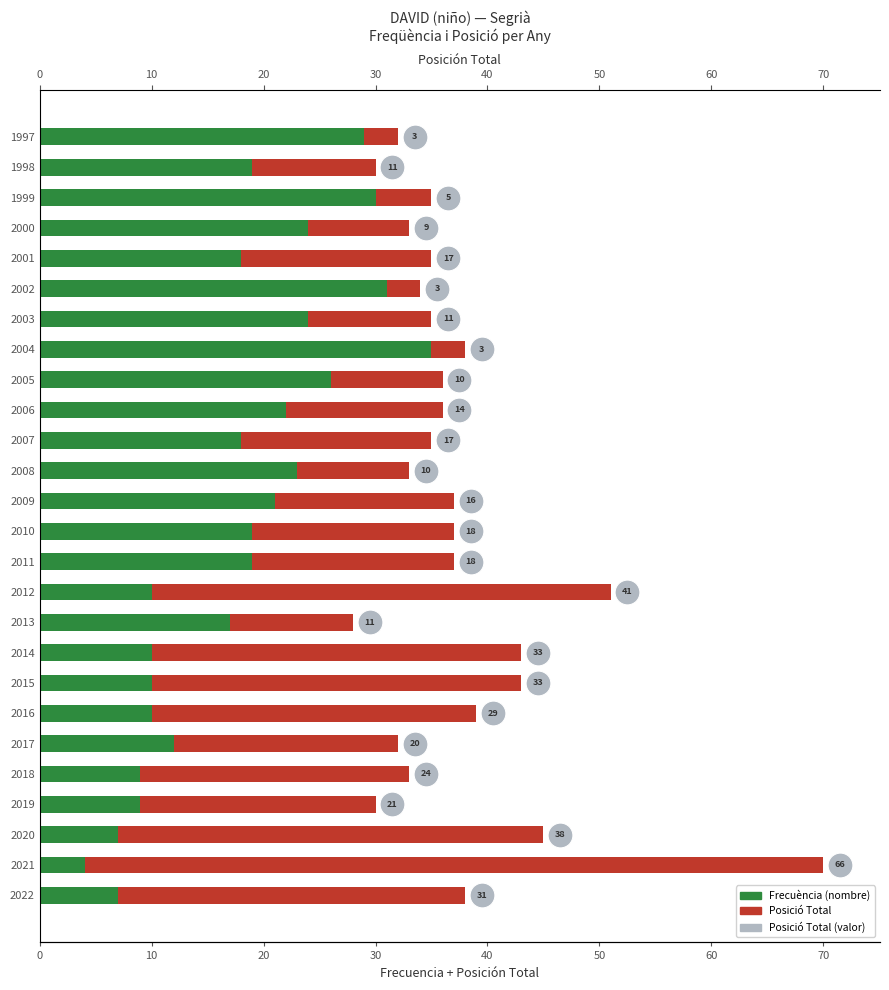

Which series contains the highest Y value?

Posición Total